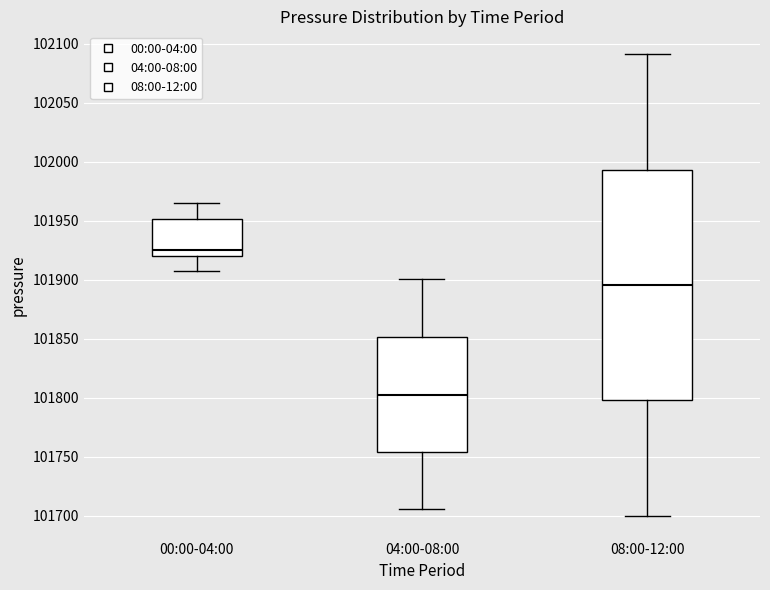

Comparing the boxes themselves (not the whiskers), which one is the tallest?

08:00-12:00